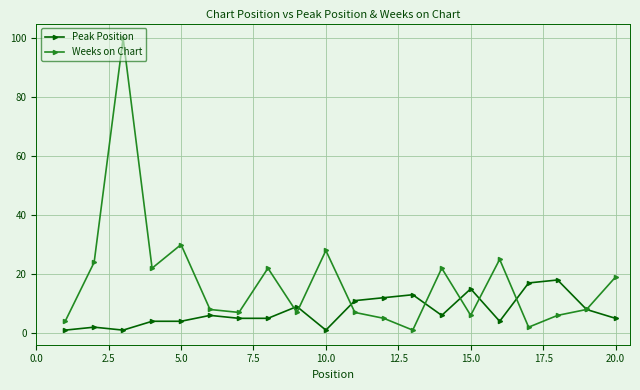

Which series has the largest total across all categories?

Weeks on Chart